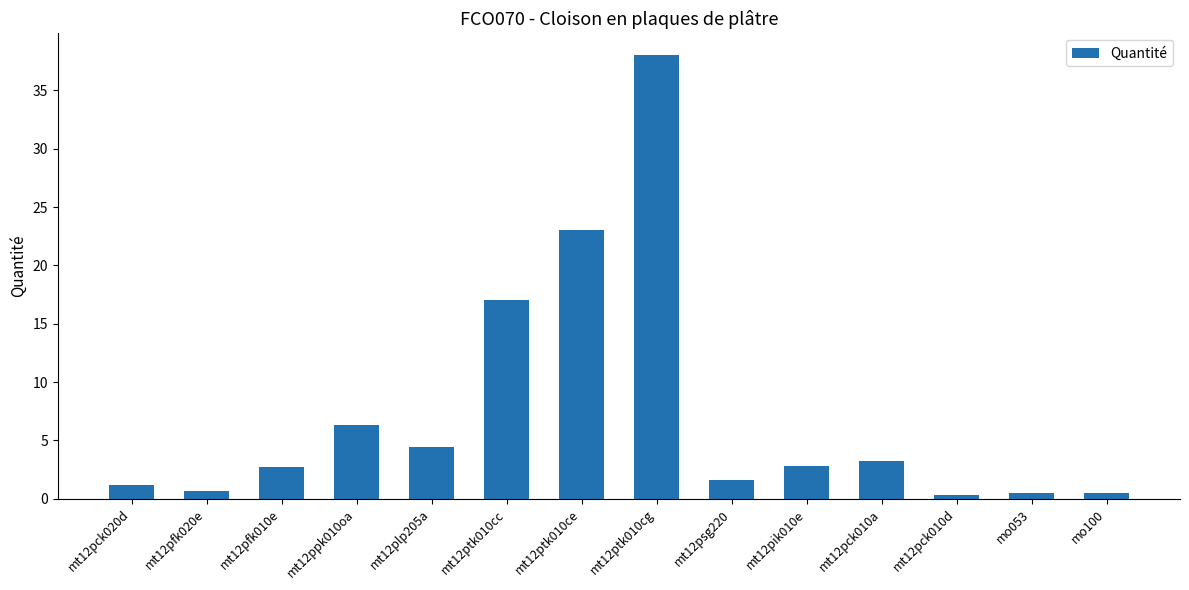

What is the difference between the maximum and minimum values?

37.7